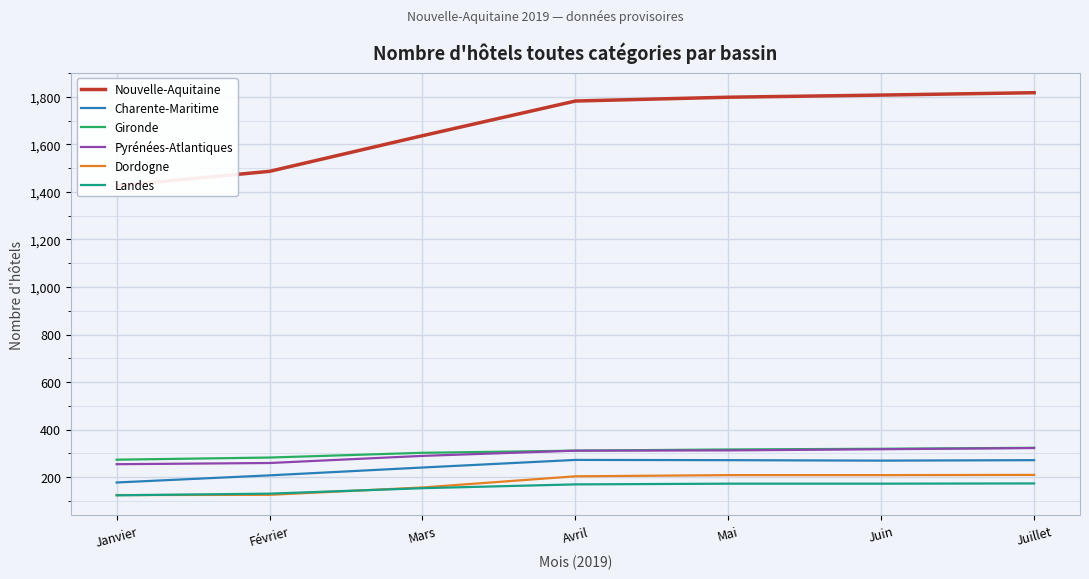

What is the spread (max minus min) of values at Mars?

1484